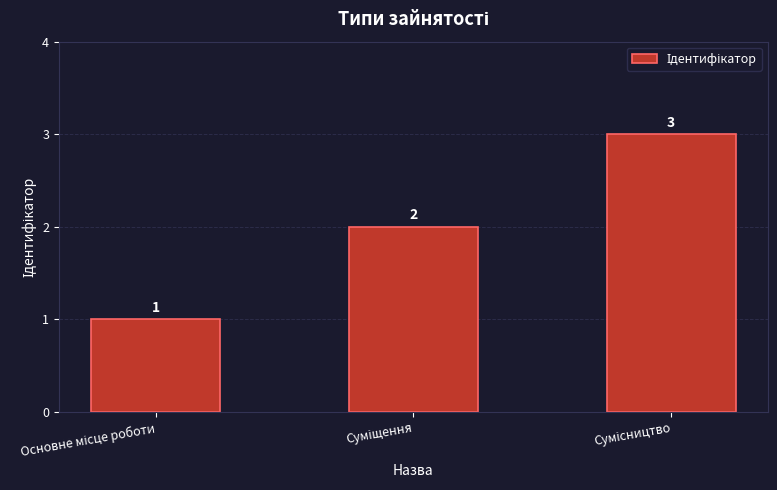

What is the difference between the maximum and minimum values?

2